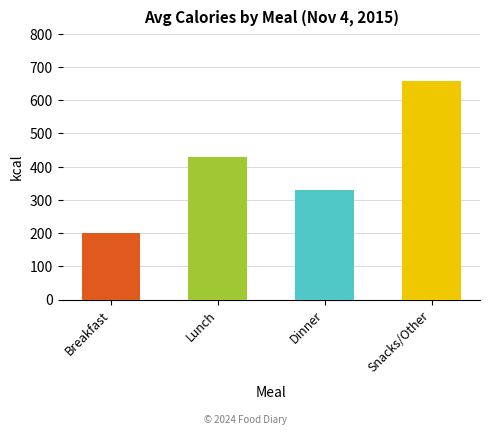

What is the average value?

405